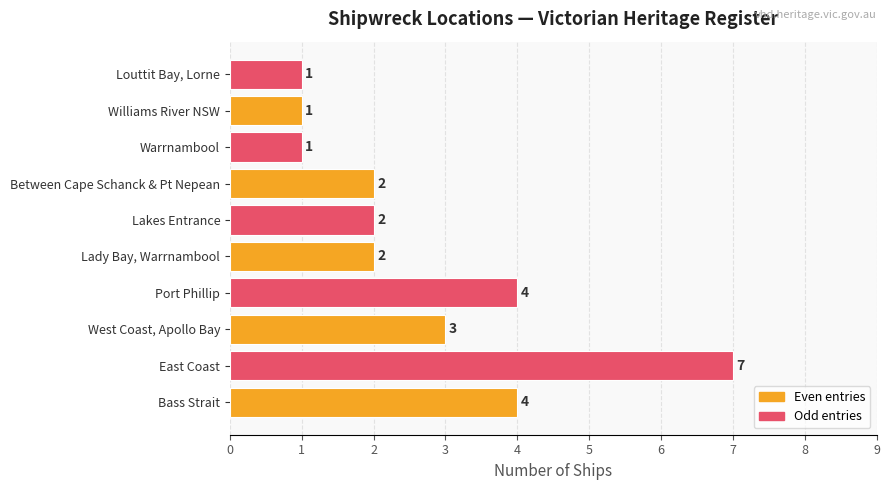

What is the sum of all values?

27